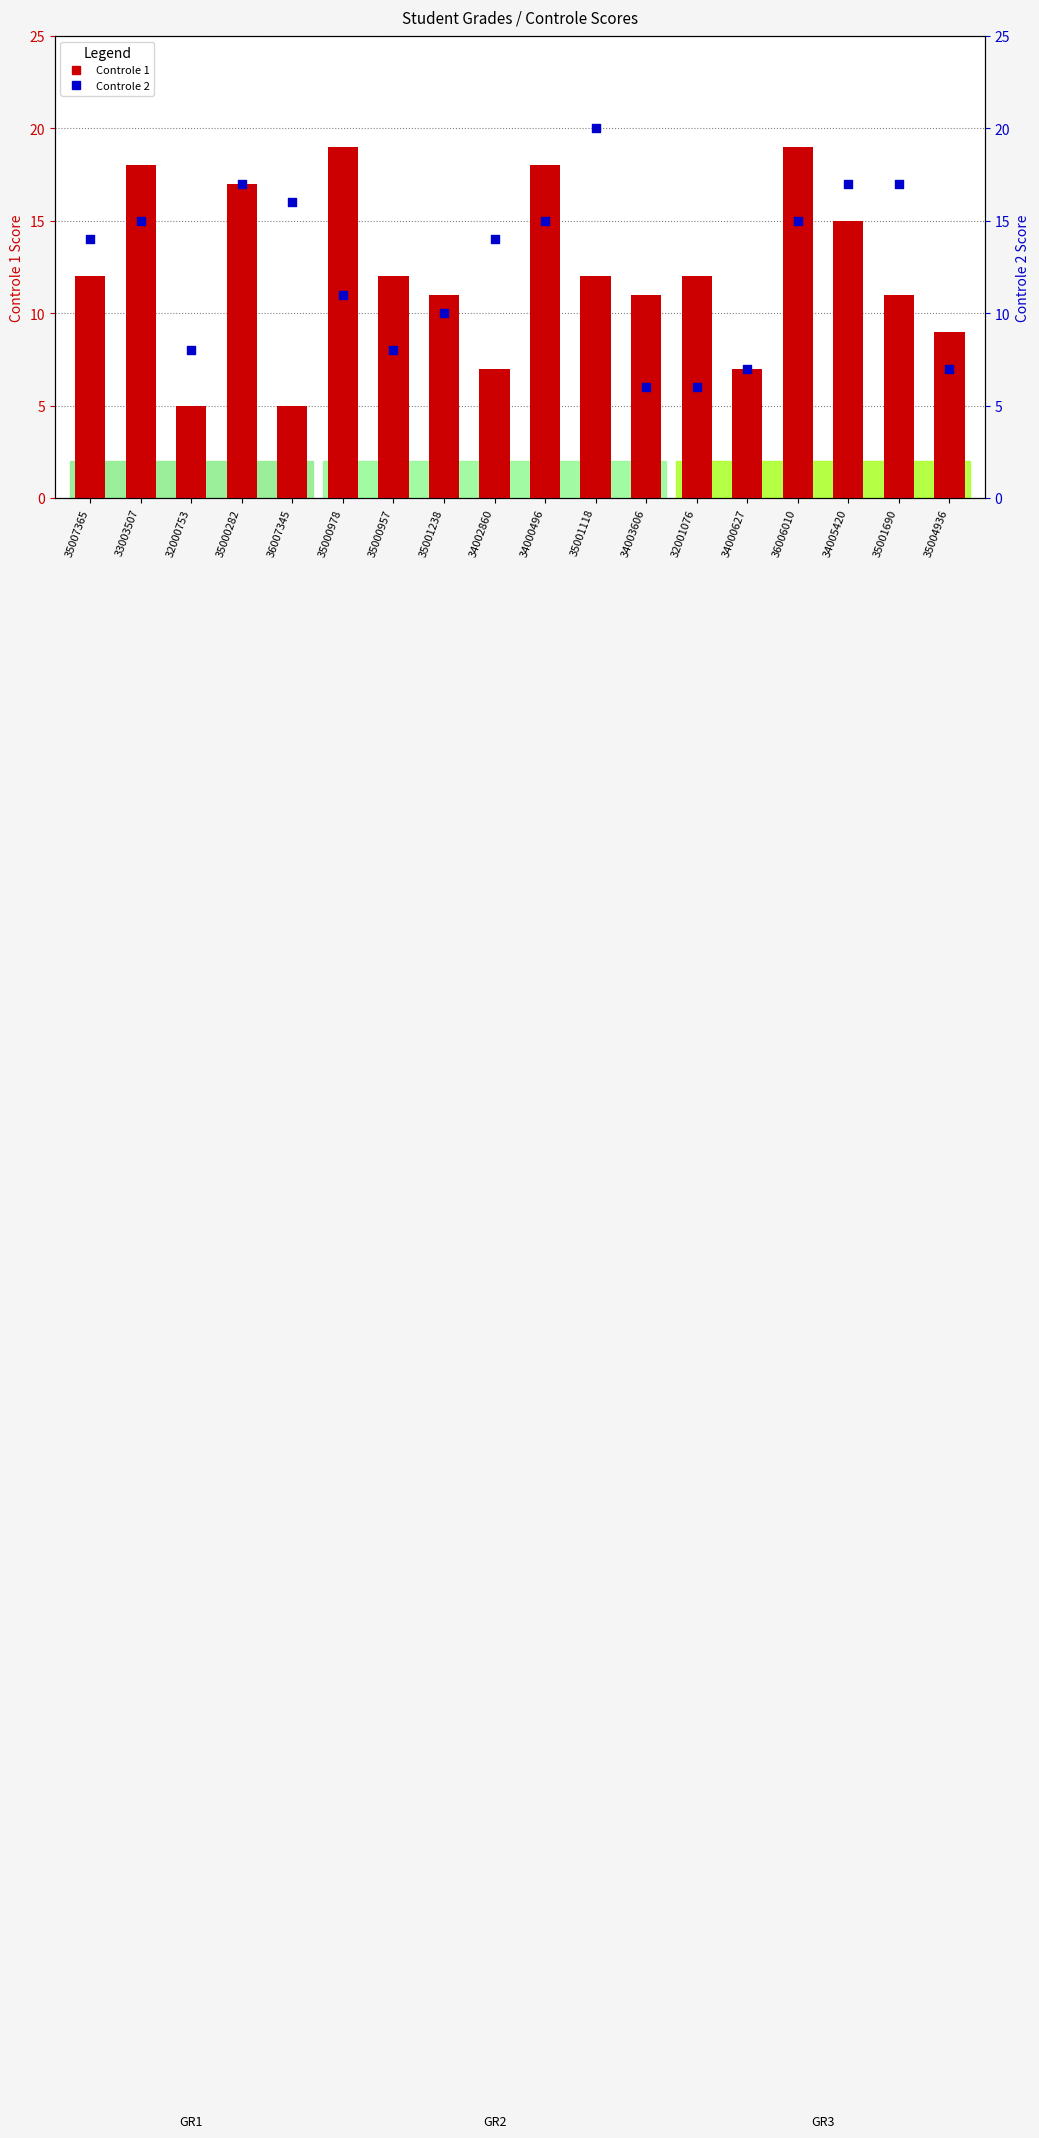

What is the total value across all series at 35001118?

32